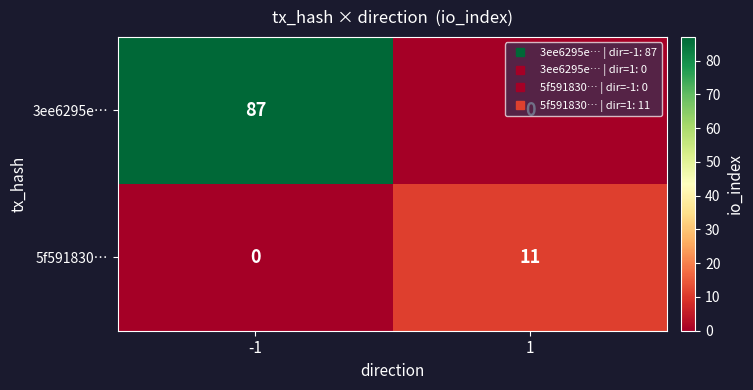

Which series has the largest total across all categories?

3ee6295e…